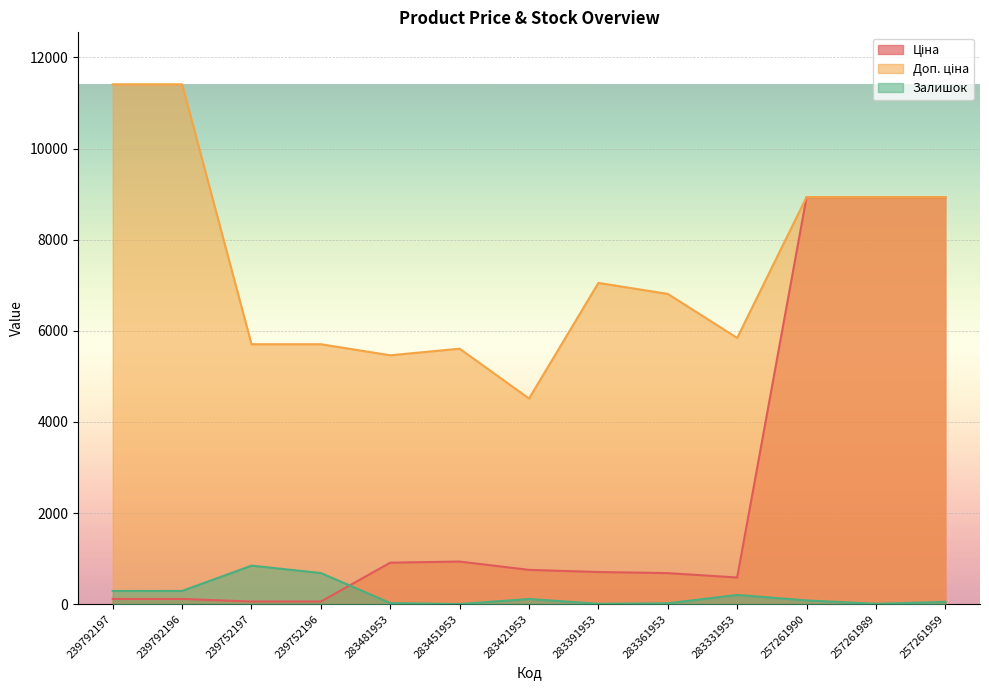

What is the difference between the Ціна values at 283391953 and 283331953?

120.7